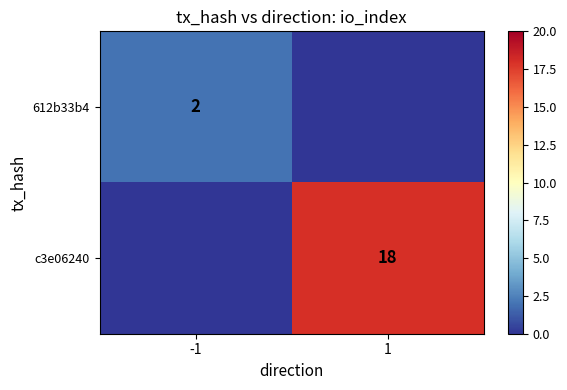

The 612b33b4 series shows 2 at -1. True or false?

True